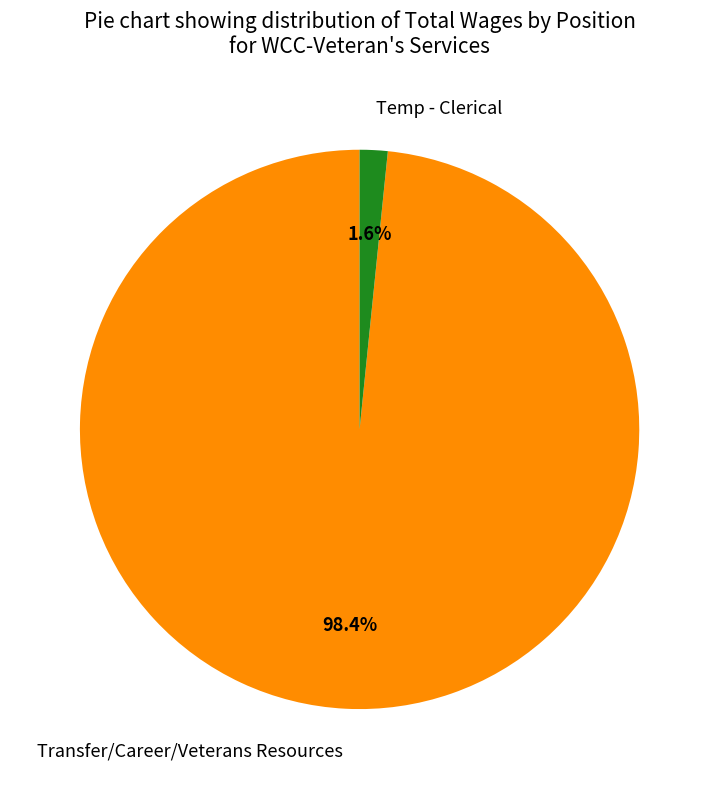

Between Transfer/Career/Veterans Resources and Temp - Clerical, which is larger?

Transfer/Career/Veterans Resources